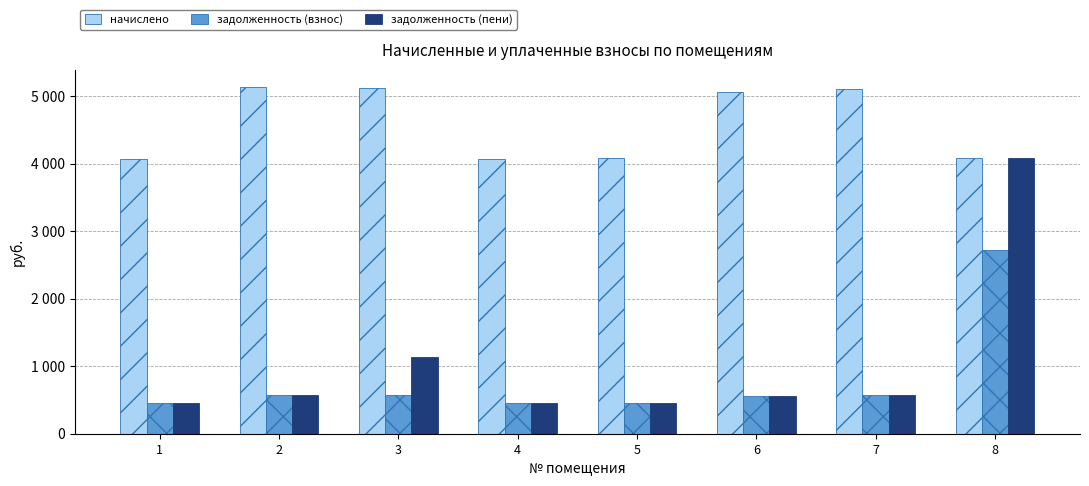

What is the spread (max minus min) of values at 3?

4556.0